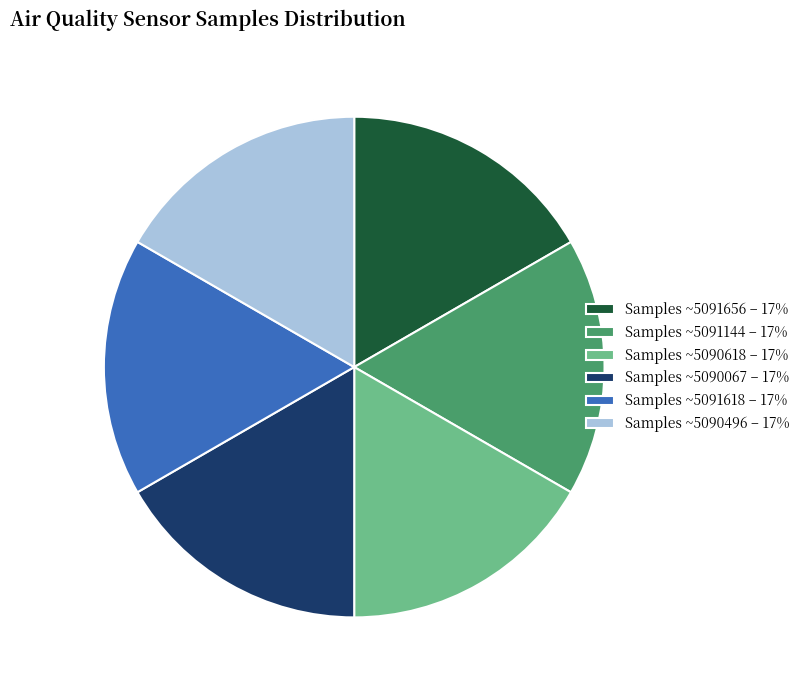

How many slices are in this pie chart?

6